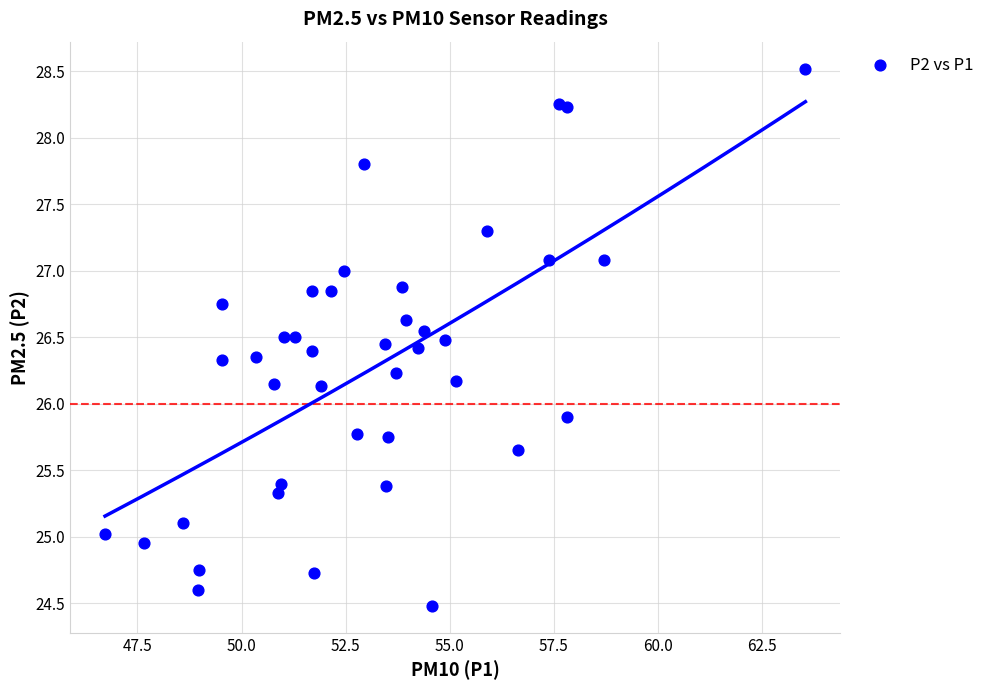

What is the range of Y values (max minus min)?

4.0